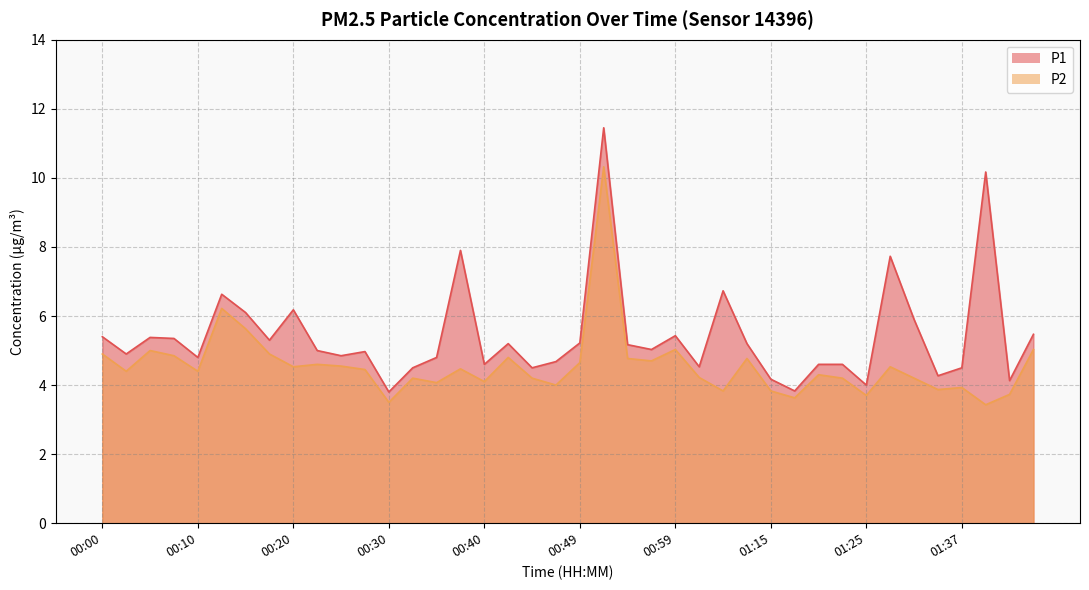

Which category has the lowest value across all series?

01:40